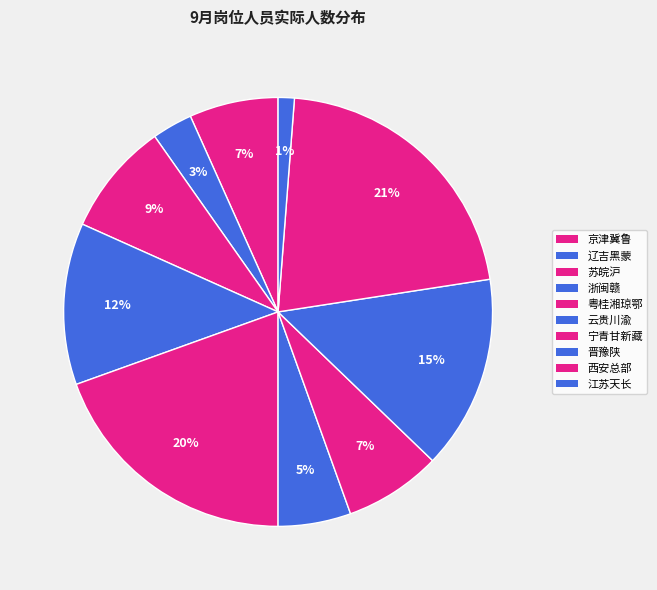

Which category has the smallest portion of the pie?

江苏天长